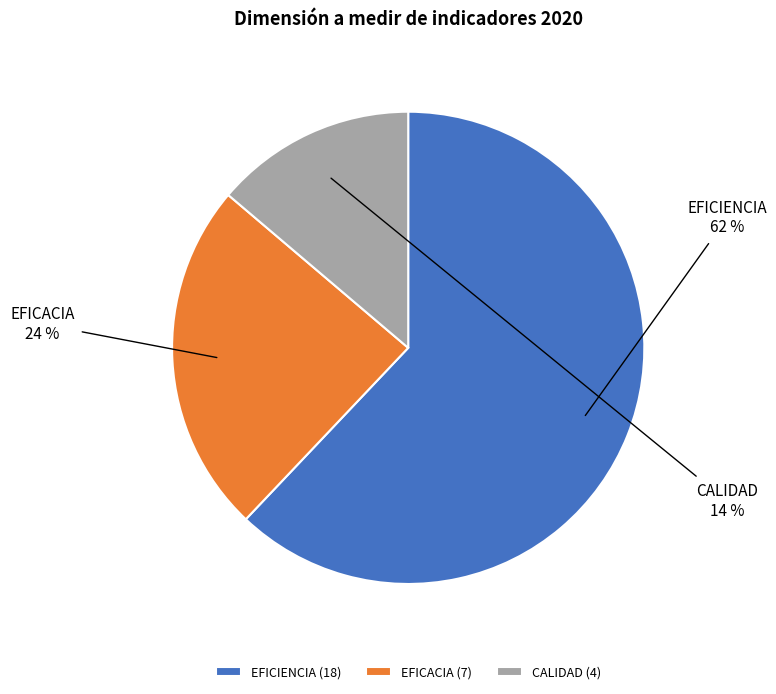

Is it true that EFICACIA is 40% of the pie?

False